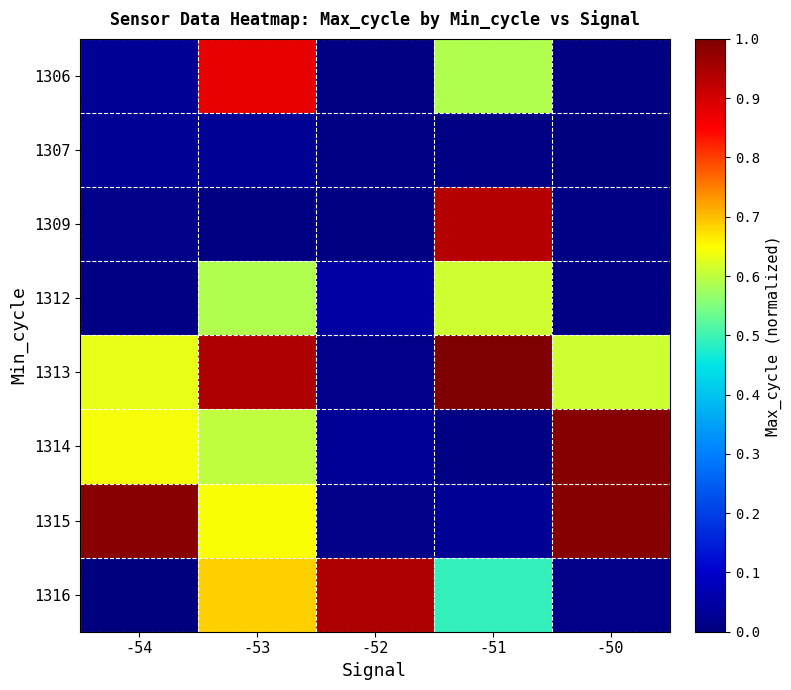

How many series are shown in this chart?

8